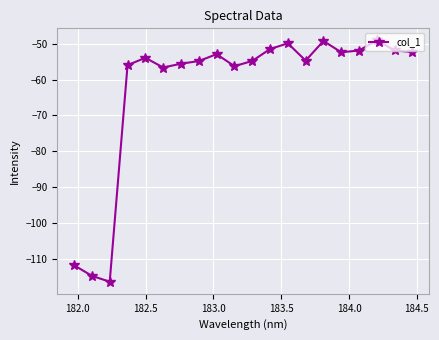

What is the minimum value shown in the chart?

-116.4